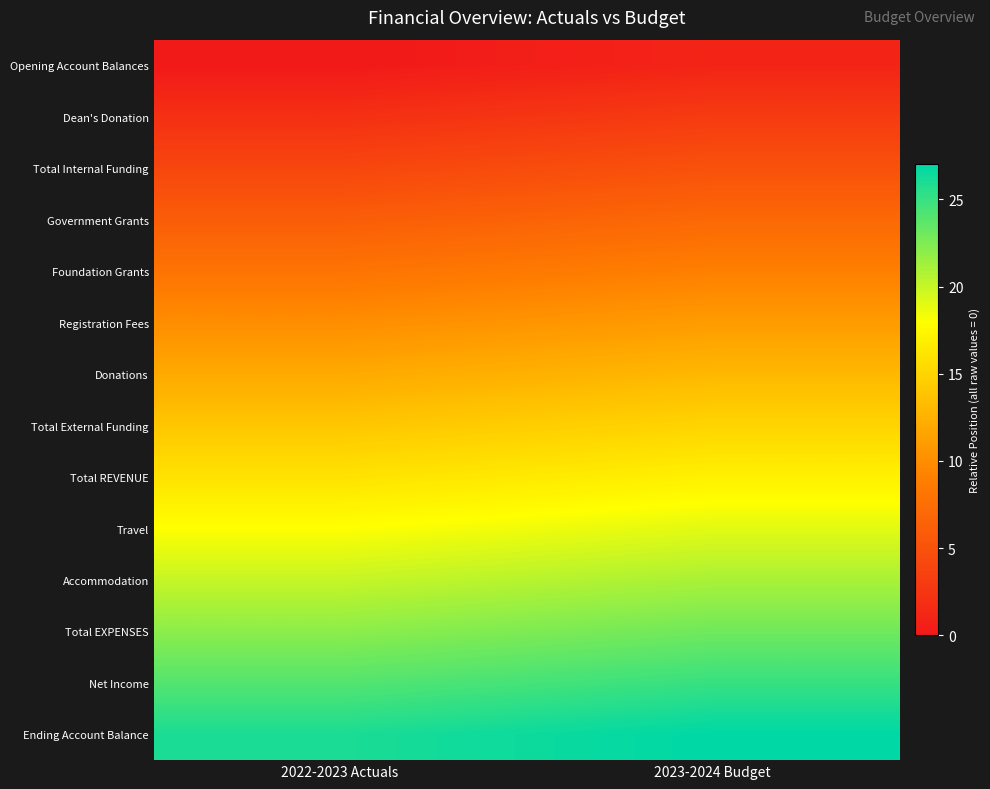

Which series has the largest total across all categories?

Ending Account Balance